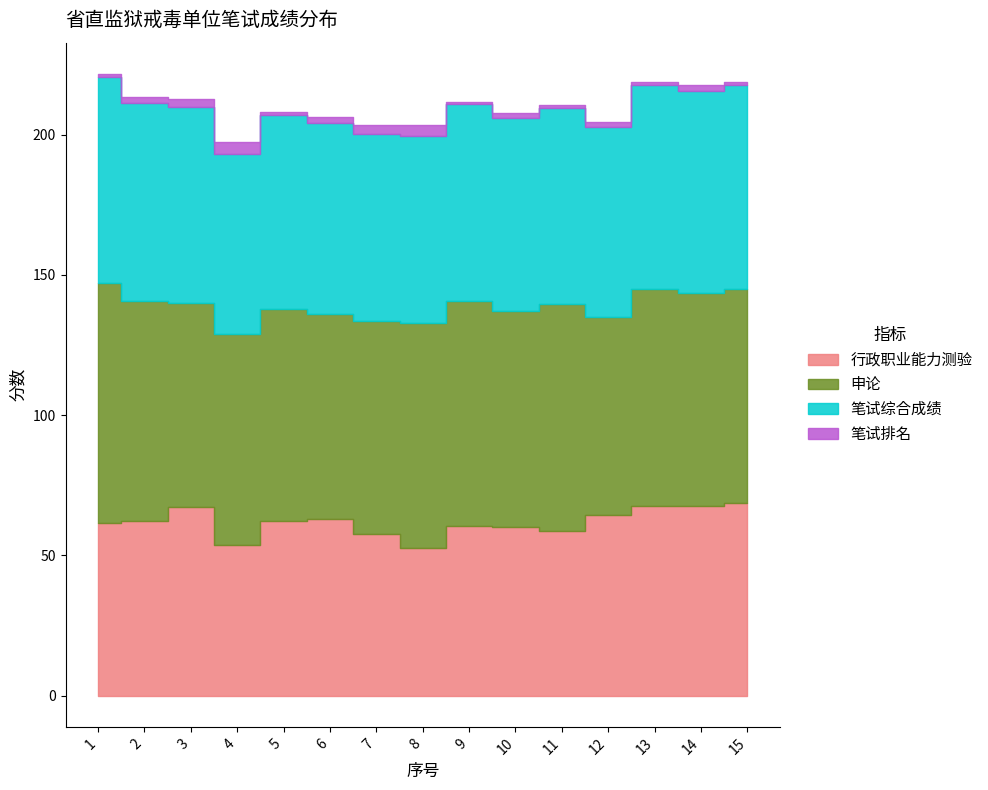

What is the spread (max minus min) of values at 8?

76.5